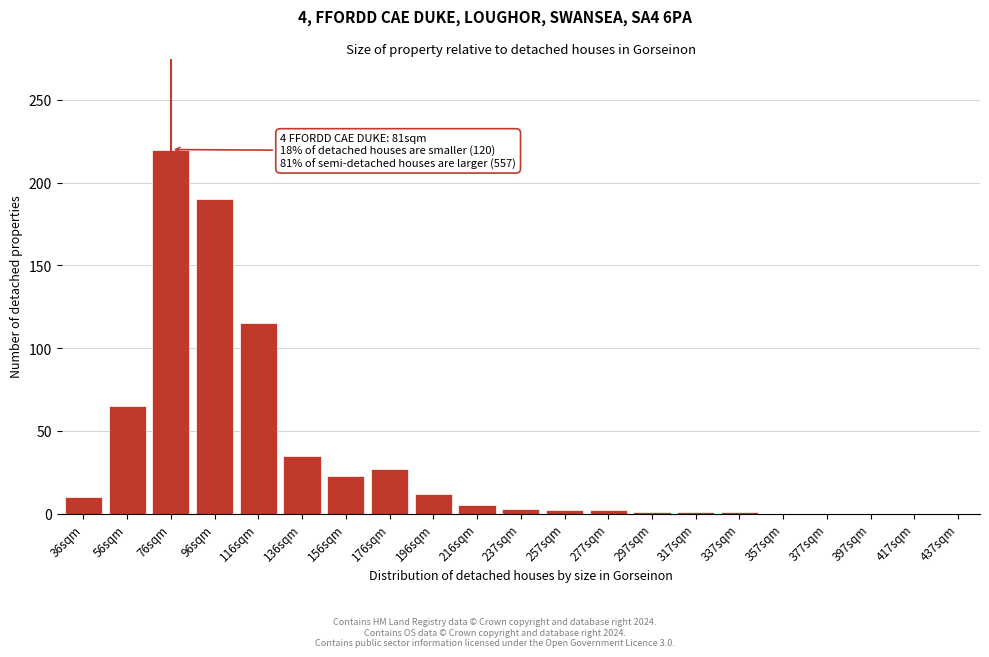

What is the change in value from 76sqm to 156sqm?

-197